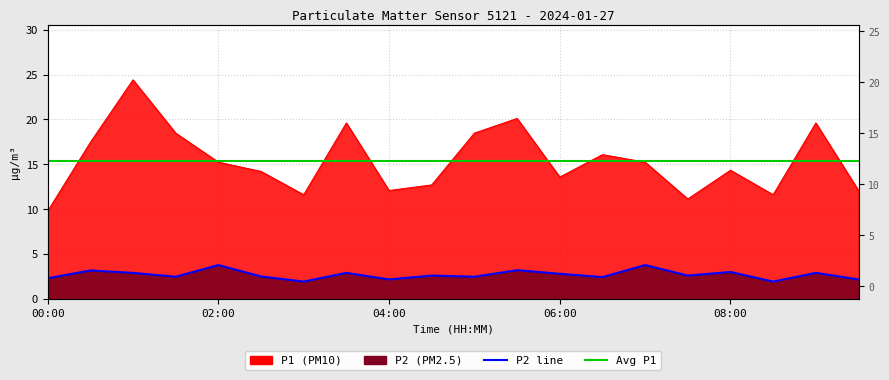

Reading left to right, transcribe all the data shown in this chart.

P1: 9.8	17.4	24.4	18.5	15.2	14.2	11.6	19.6	12.1	12.7	18.5	20.1	13.6	16.1	15.2	11.1	14.3	11.6	19.6	12.1
P2: 2.3	3.2	2.9	2.5	3.8	2.5	1.9	2.9	2.2	2.6	2.5	3.2	2.8	2.4	3.8	2.6	3.0	1.9	2.9	2.2